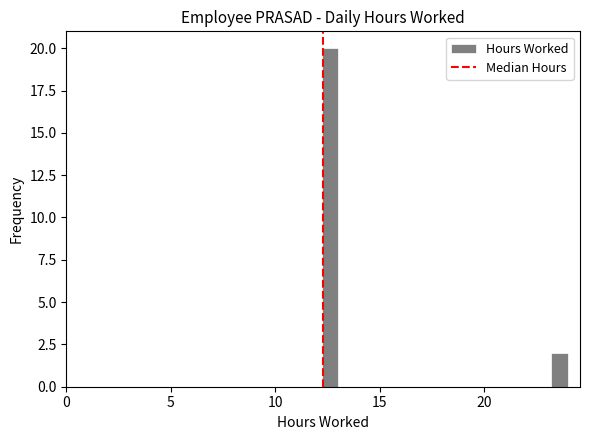

Read against the x-axis, roughly where is the centre of the tallest bar?

12.5